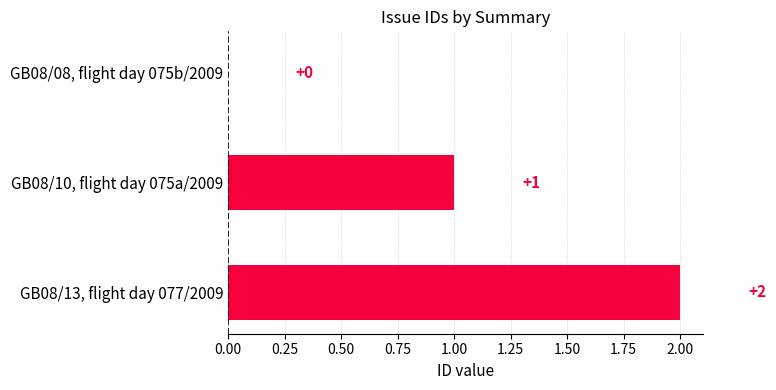

Which category has the highest value across all series?

GB08/13, flight day 077/2009